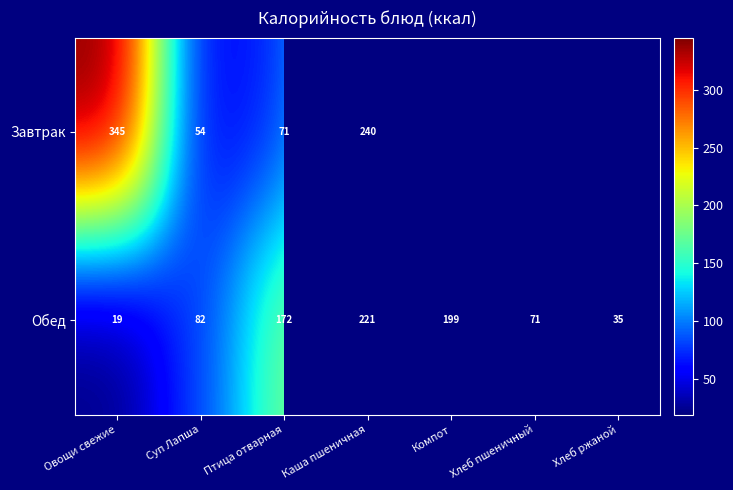

At Каша пшеничная, list the series in order from smallest to largest.

Обед, Завтрак